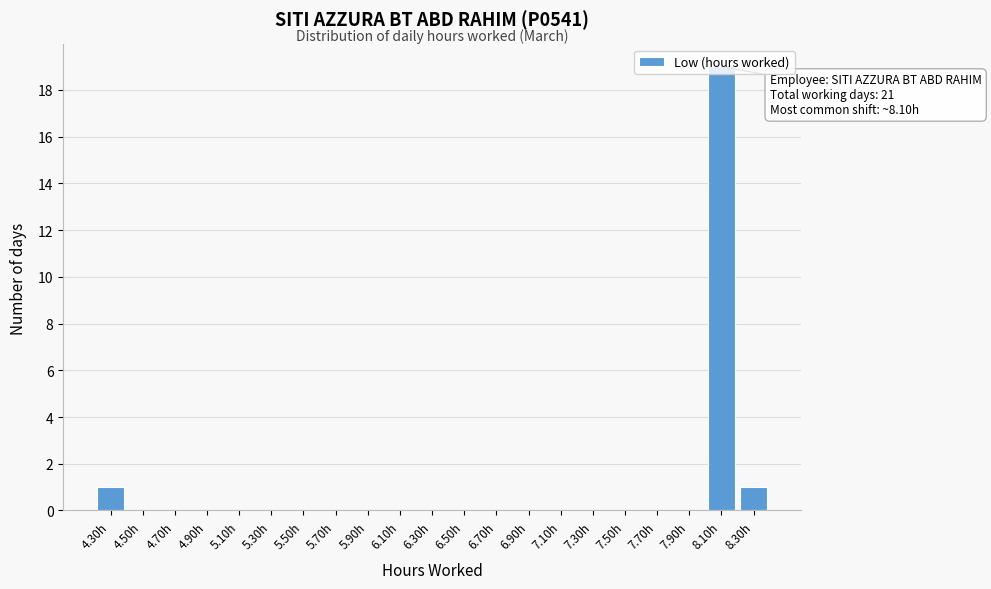

Over which range of the x-axis is the bar tallest?

8.0 to 8.2